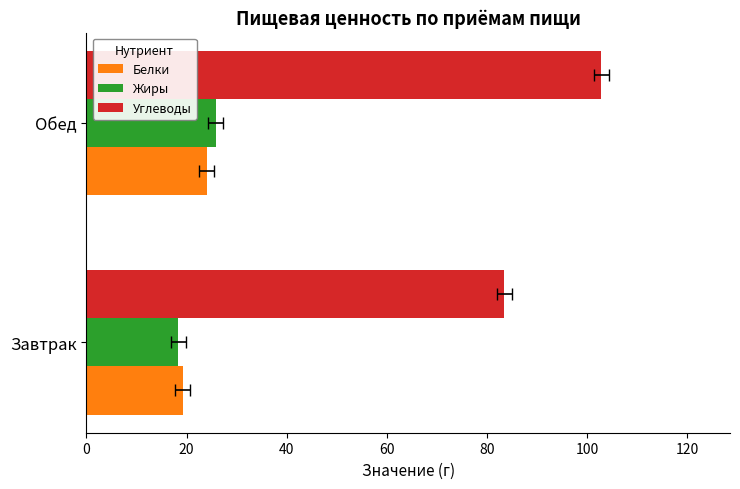

What is the difference between the maximum and minimum values in the Белки series?

4.8